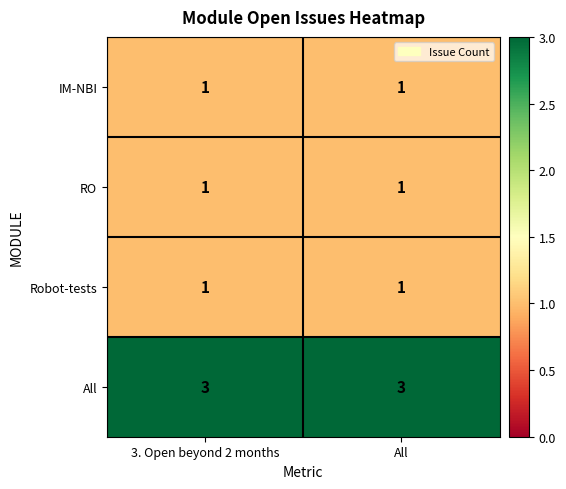

Is the value of RO at 3. Open beyond 2 months greater than the value of All at 3. Open beyond 2 months?

No